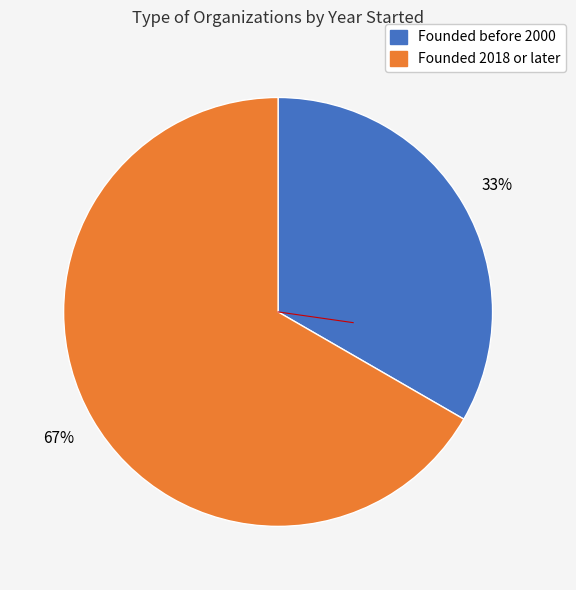

Does any single category account for the majority?

Yes